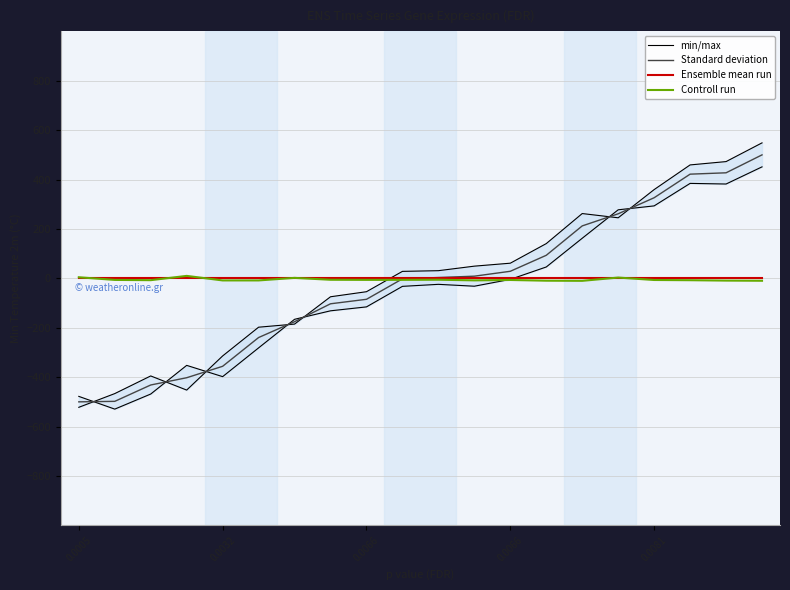

What is the approximate value of Standard deviation at 17?

421.9